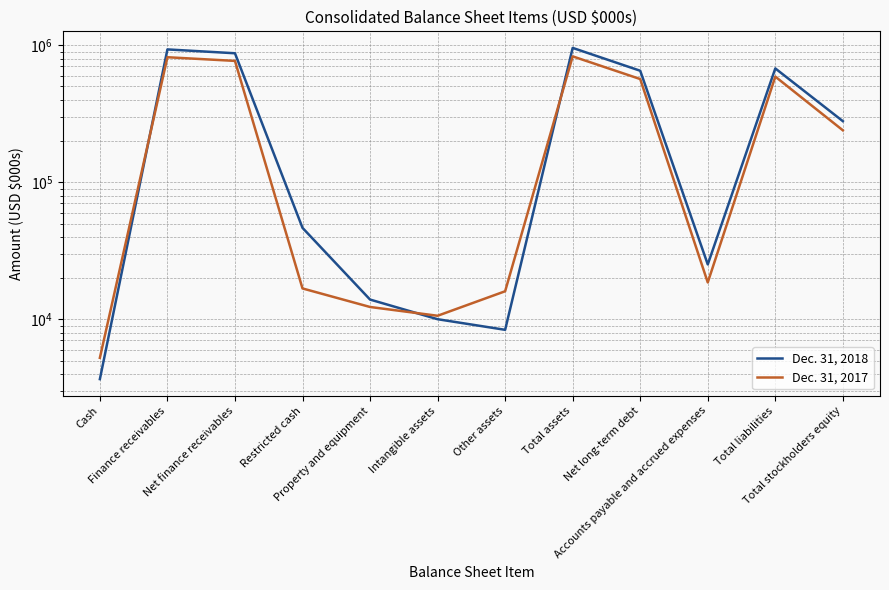

What value does the Dec. 31, 2018 series have at Restricted cash, to the nearest 50?

46500